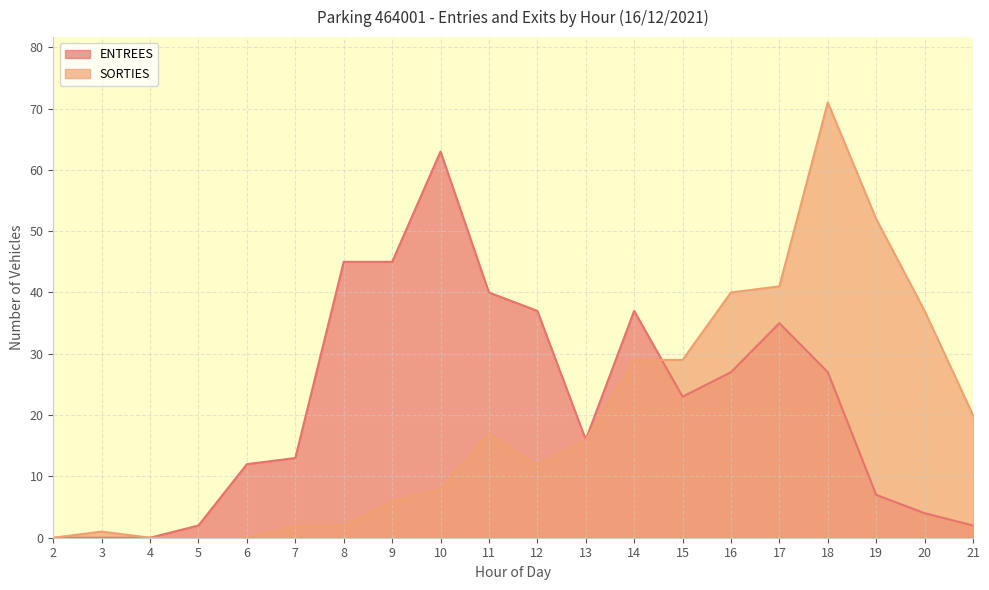

How many lines are shown in the chart?

2